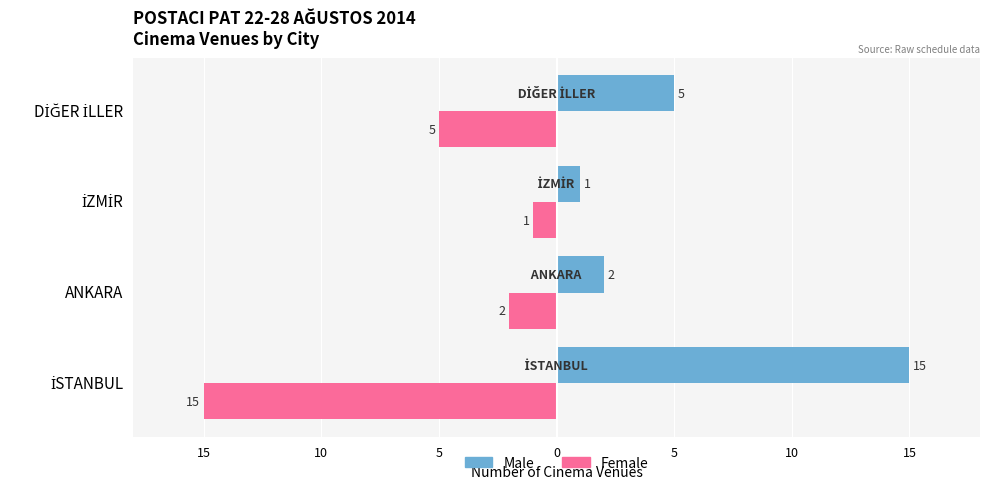

What are all the series names shown in the legend?

Male, Female